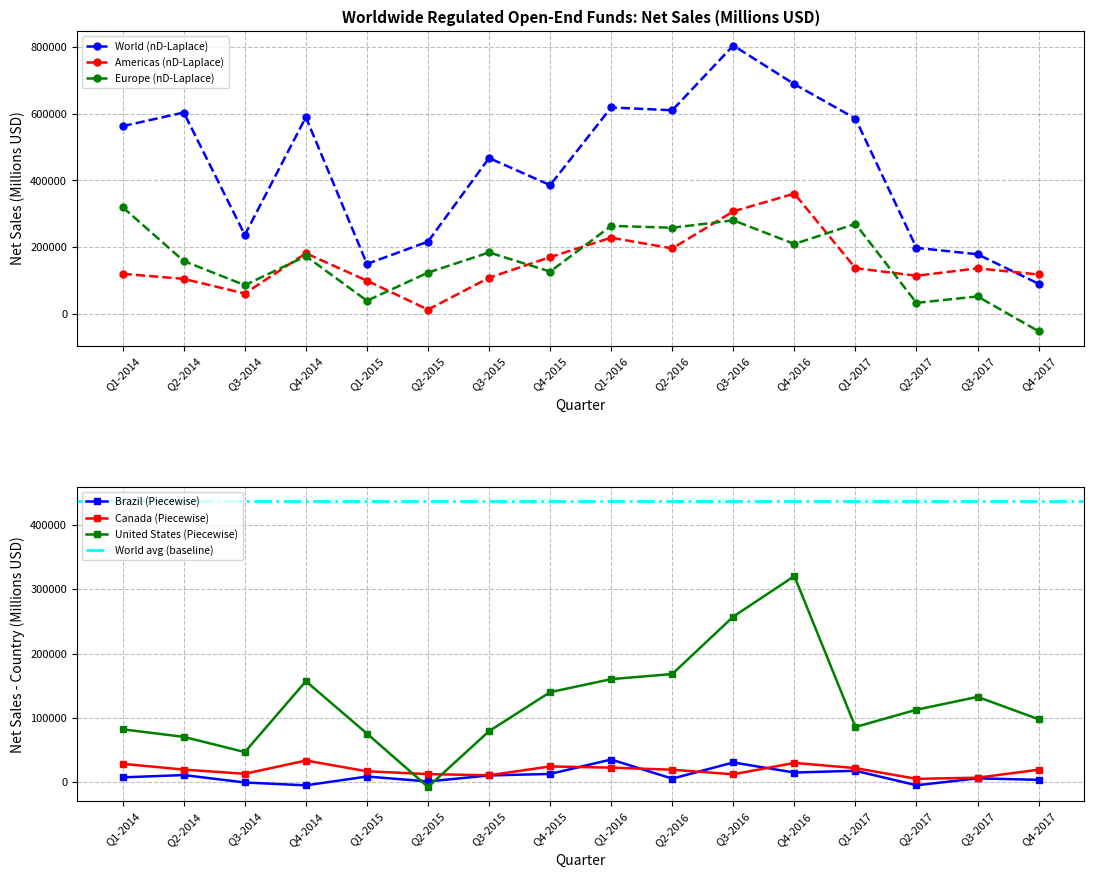

Where is the first local minimum for Europe (nD-Laplace)?

Q3-2014